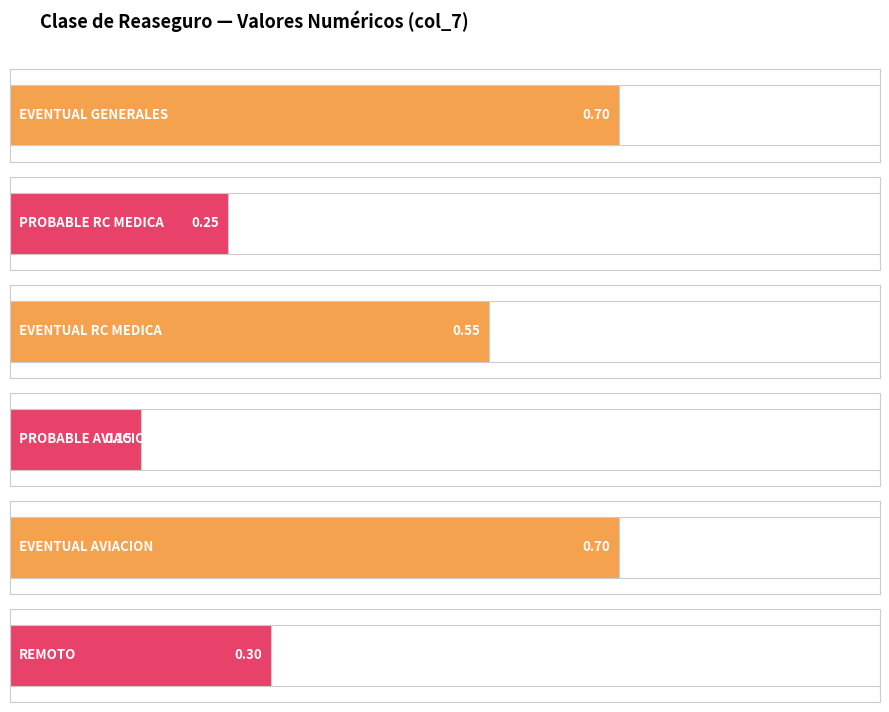

What is the value of the 2nd bar from the left?

0.2